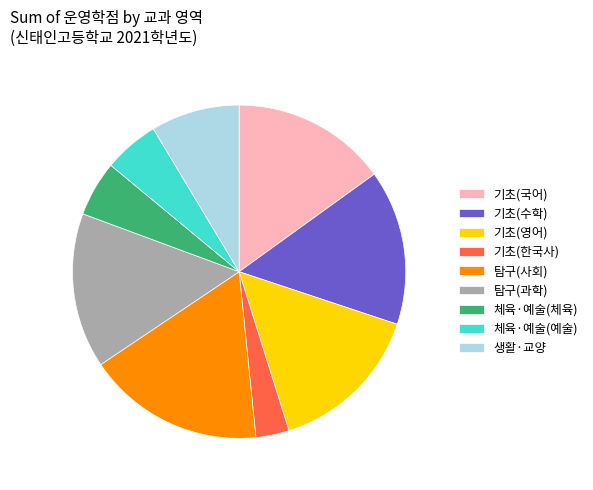

True or false: 기초(수학) accounts for 15% of the total.

True